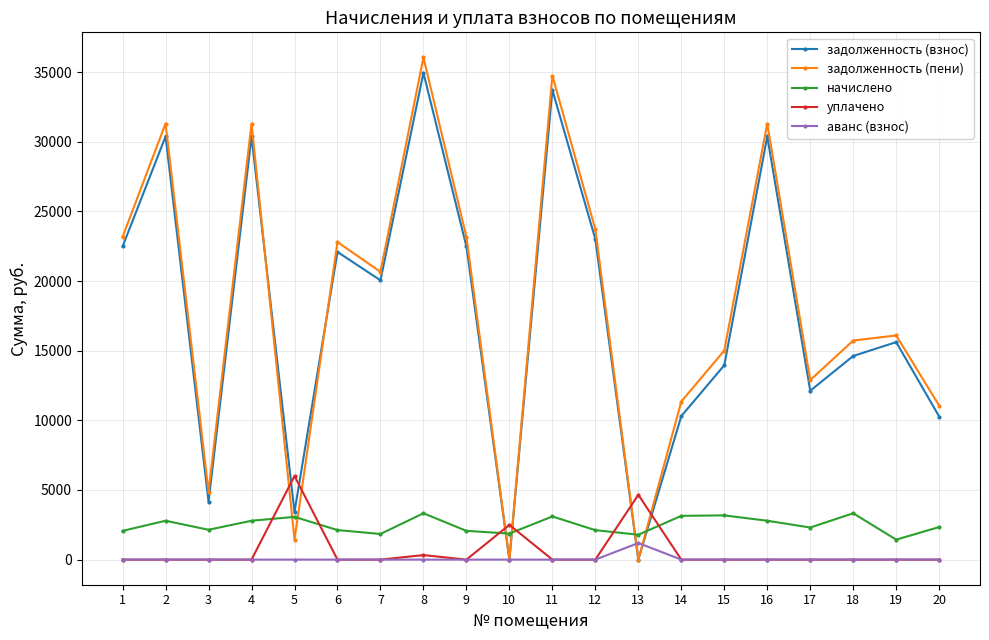

Which series has the largest range (max minus min)?

задолженность (пени)